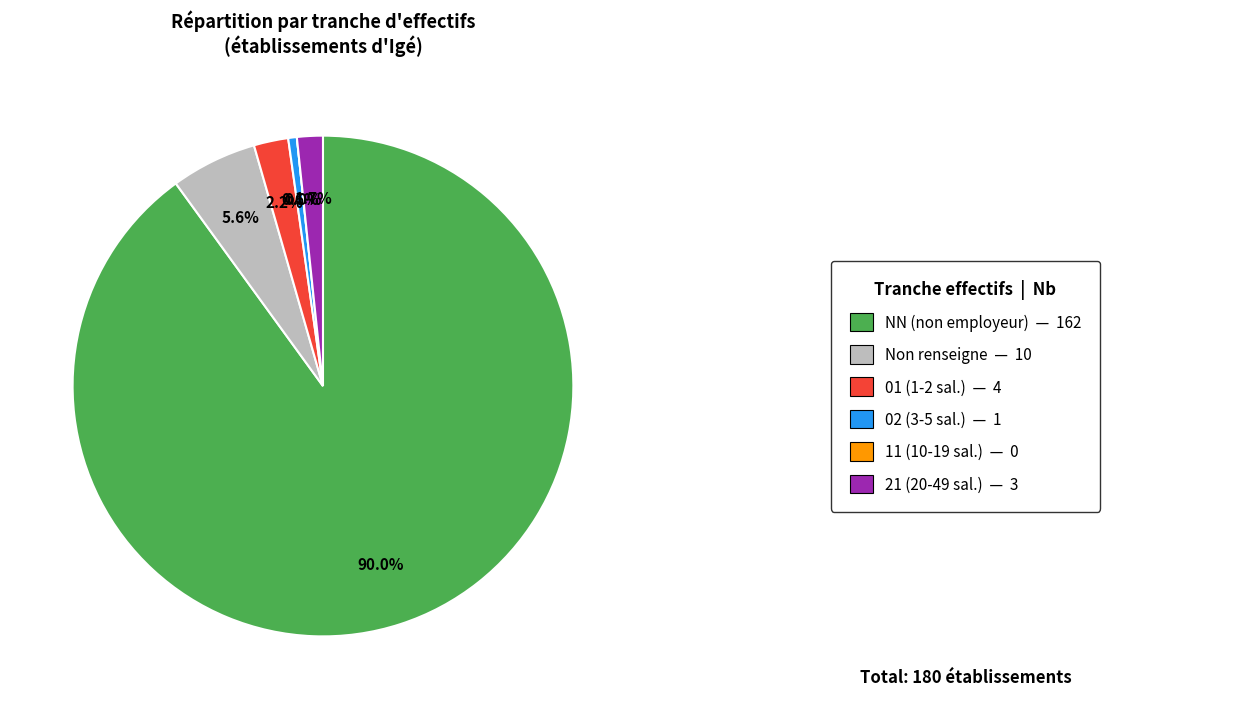

The 11 slice represents 8% of the pie. True or false?

False